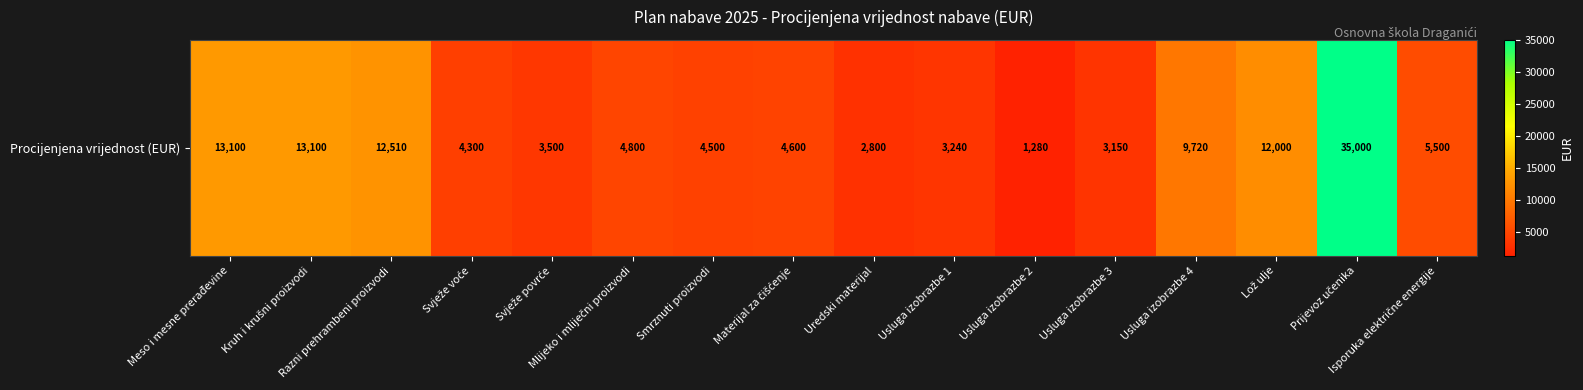

Reading right to left, what are all the values shown in this chart?

5500	35000	12000	9720	3150	1280	3240	2800	4600	4500	4800	3500	4300	12510	13100	13100